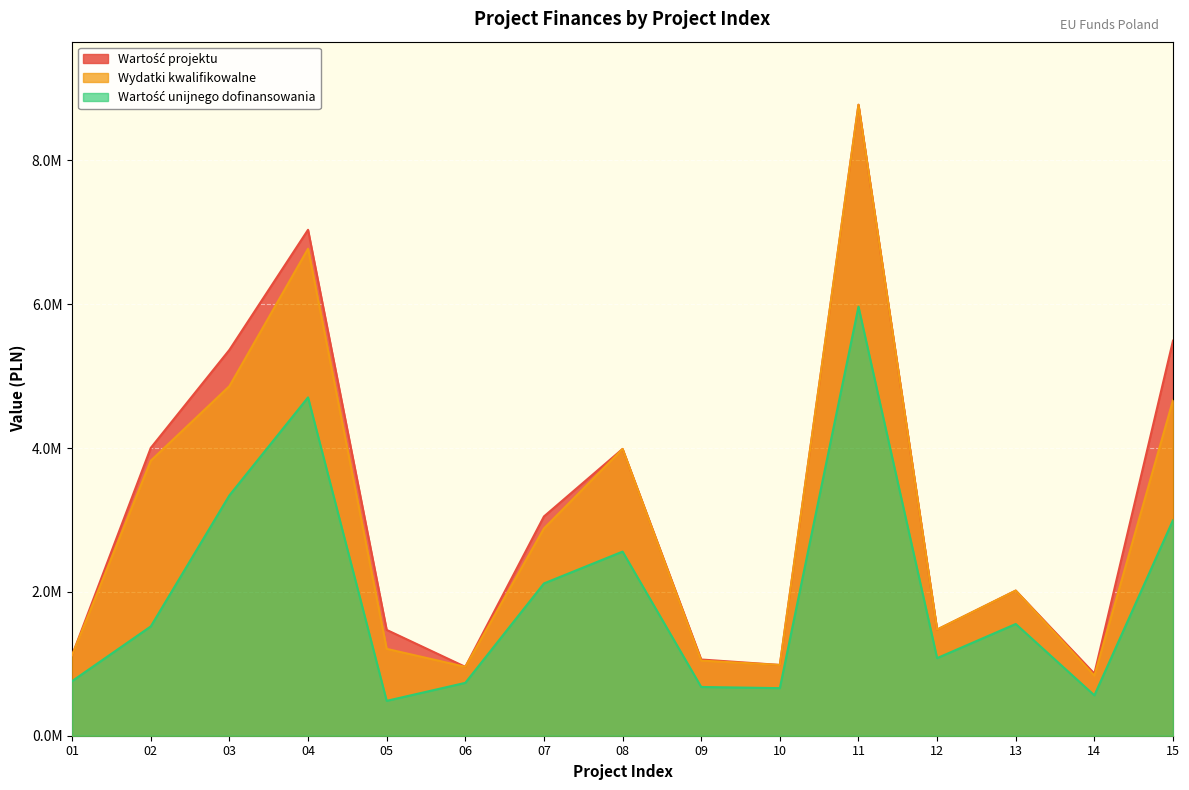

Which series changed the most between 01 and 11?

Wartość projektu